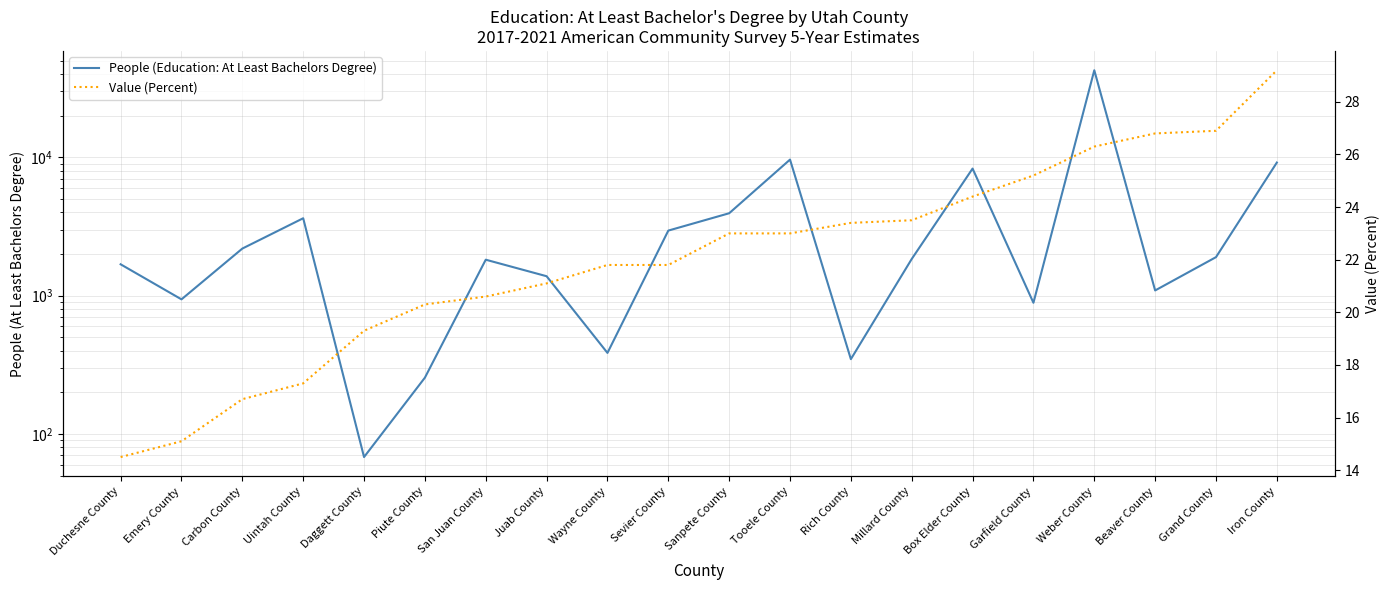

What are all the series names shown in the legend?

People (Education: At Least Bachelors Degree), Value (Percent)